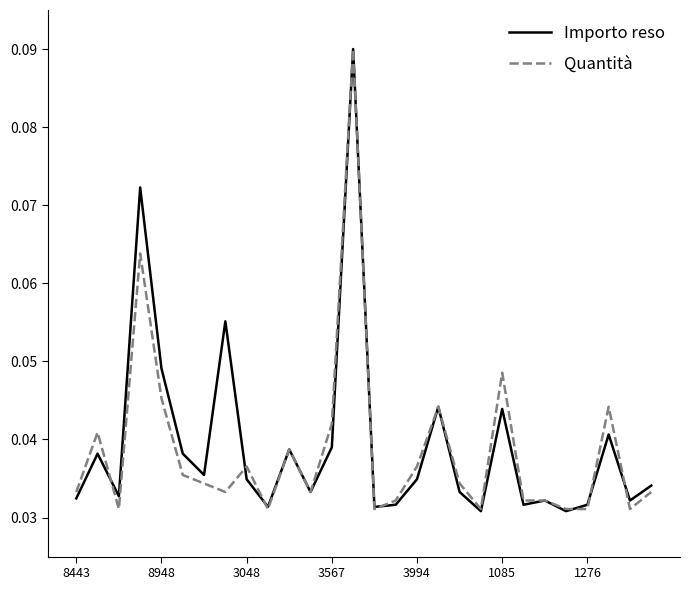

True or false: Importo reso has more than 1 interior local peaks.

True